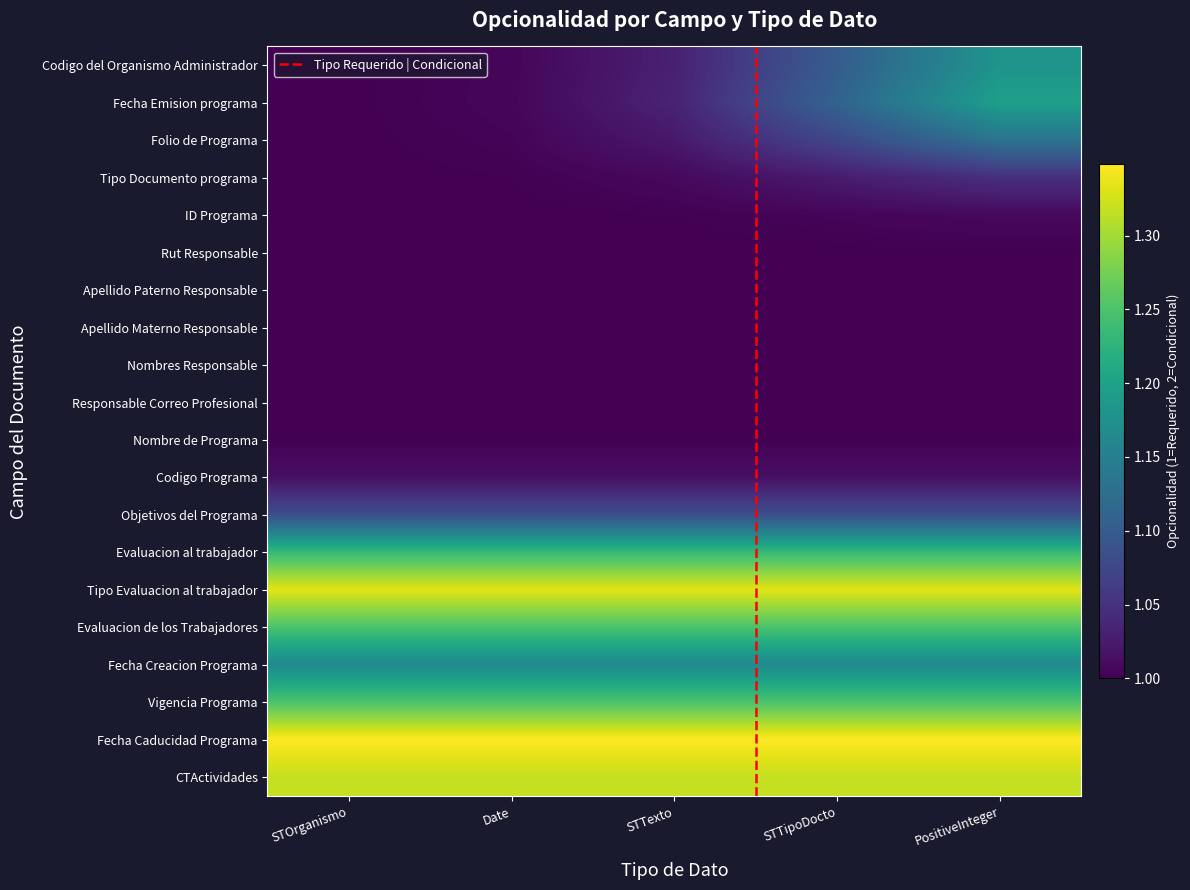

What is the lowest value of the Codigo Programa series?

1